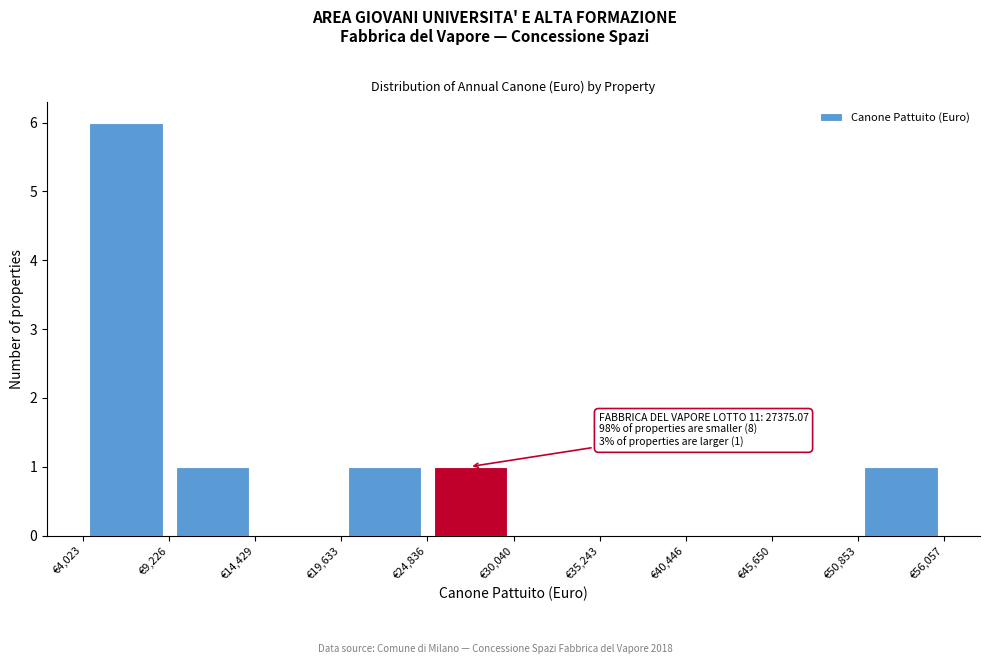

Which range on the x-axis has the tallest bar?

4000 to 9000